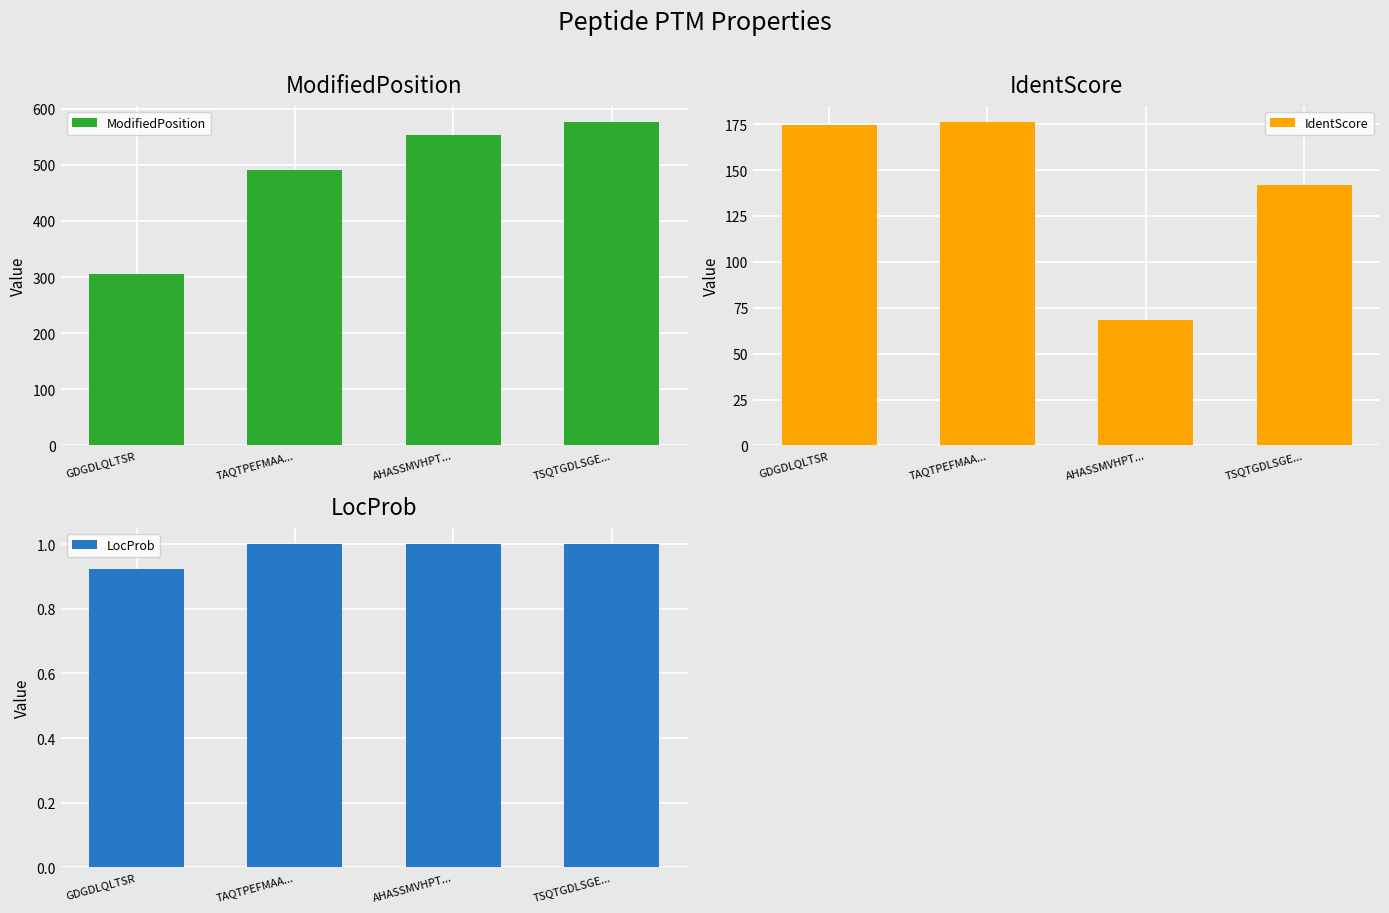

Which series changed the most between TAQTPEFMAA... and AHASSMVHPT...?

IdentScore